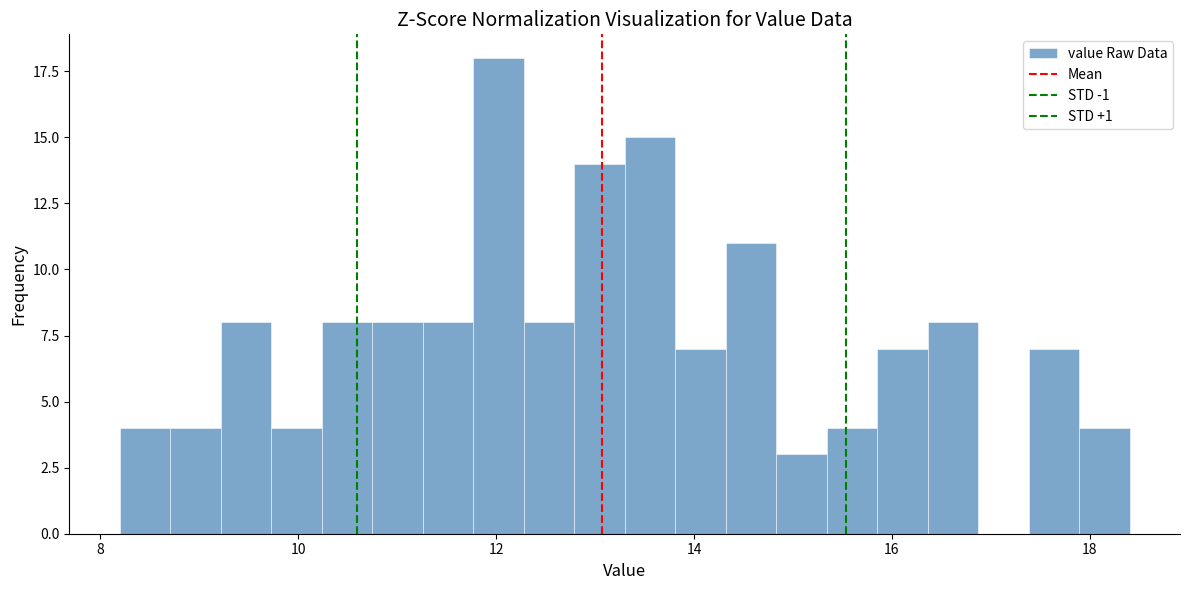

Read against the x-axis, roughly where is the centre of the tallest bar?

12.0